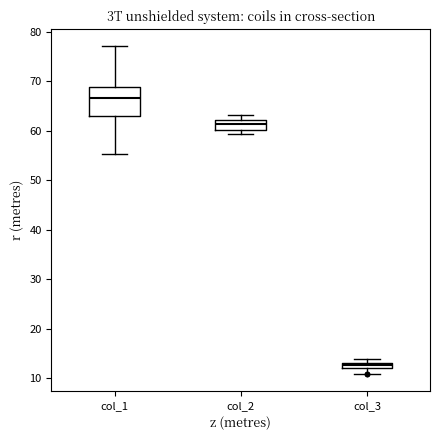

Which box is the tallest, from its lower edge to its upper edge?

col_1